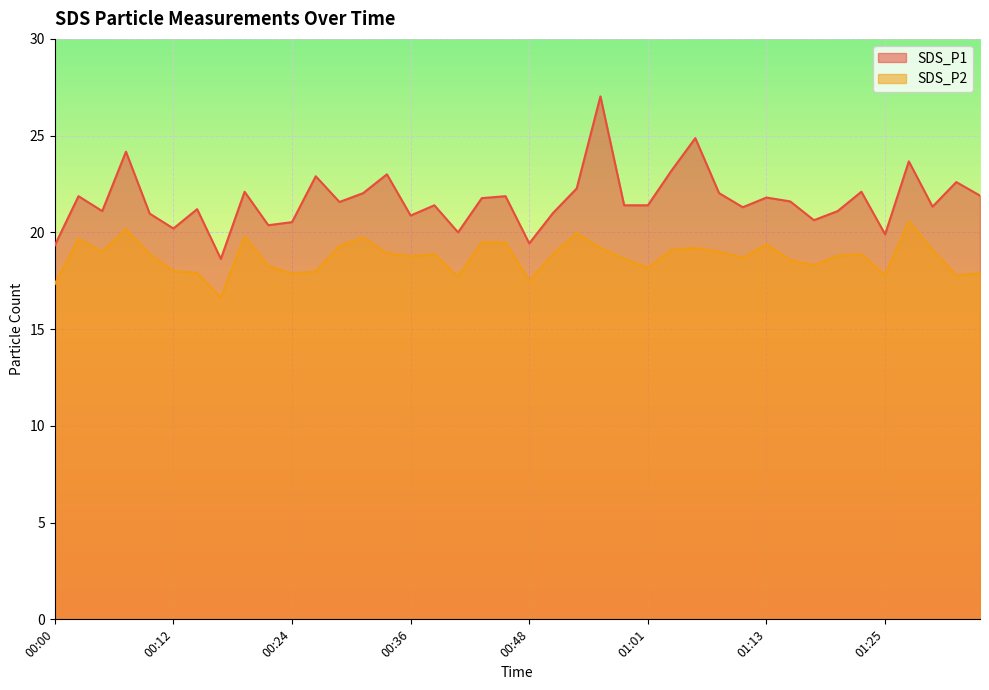

Reading left to right, transcribe all the data shown in this chart.

SDS_P1: 19.3	21.9	21.1	24.2	21.0	20.2	21.2	18.6	22.1	20.4	20.5	22.9	21.6	22.0	23.0	20.9	21.4	20.0	21.8	21.9	19.4	21.0	22.3	27.0	21.4	21.4	23.2	24.9	22.0	21.3	21.8	21.6	20.6	21.1	22.1	19.9	23.7	21.3	22.6	21.9
SDS_P2: 17.3	19.7	19.0	20.2	18.9	18.0	17.9	16.6	19.8	18.3	17.9	18.0	19.3	19.7	18.9	18.8	18.9	17.7	19.5	19.5	17.5	18.9	20.0	19.2	18.6	18.2	19.1	19.2	19.0	18.7	19.4	18.6	18.3	18.8	18.9	17.8	20.6	19.1	17.8	17.9